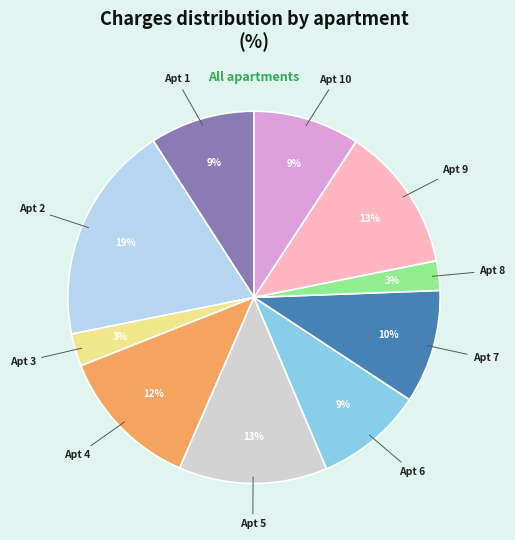

Is there a majority slice in this chart?

No